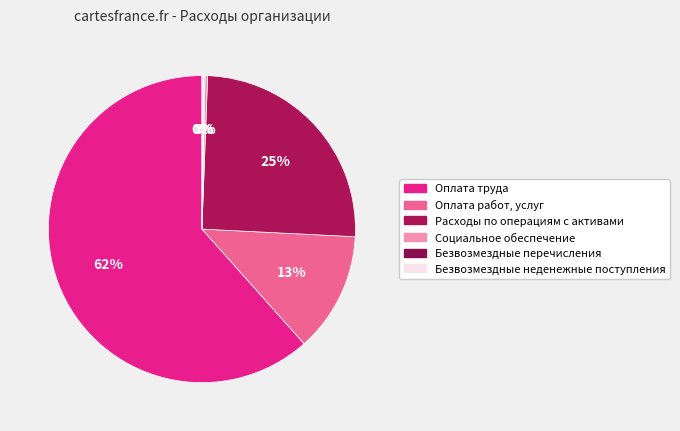

Is it true that Безвозмездные перечисления is 7% of the pie?

False